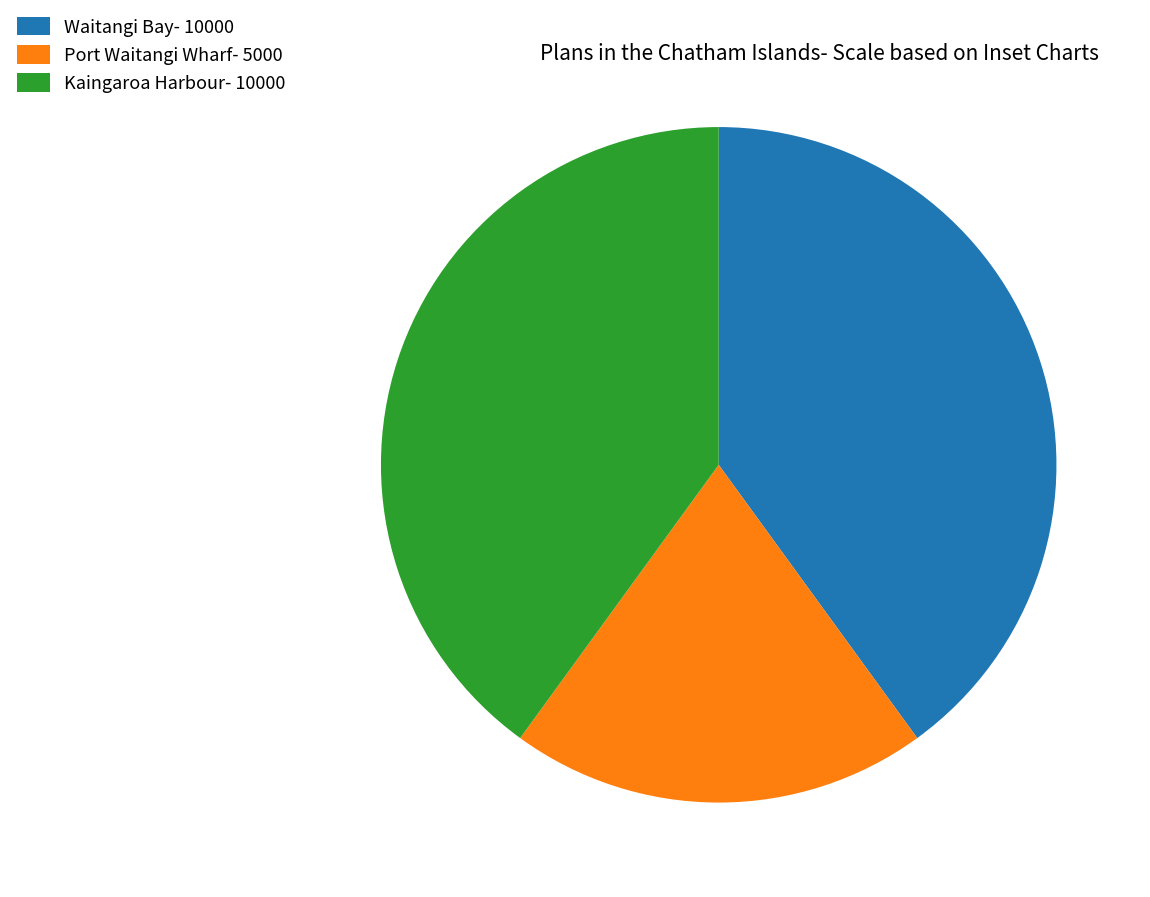

True or false: Kaingaroa Harbour accounts for 40% of the total.

True